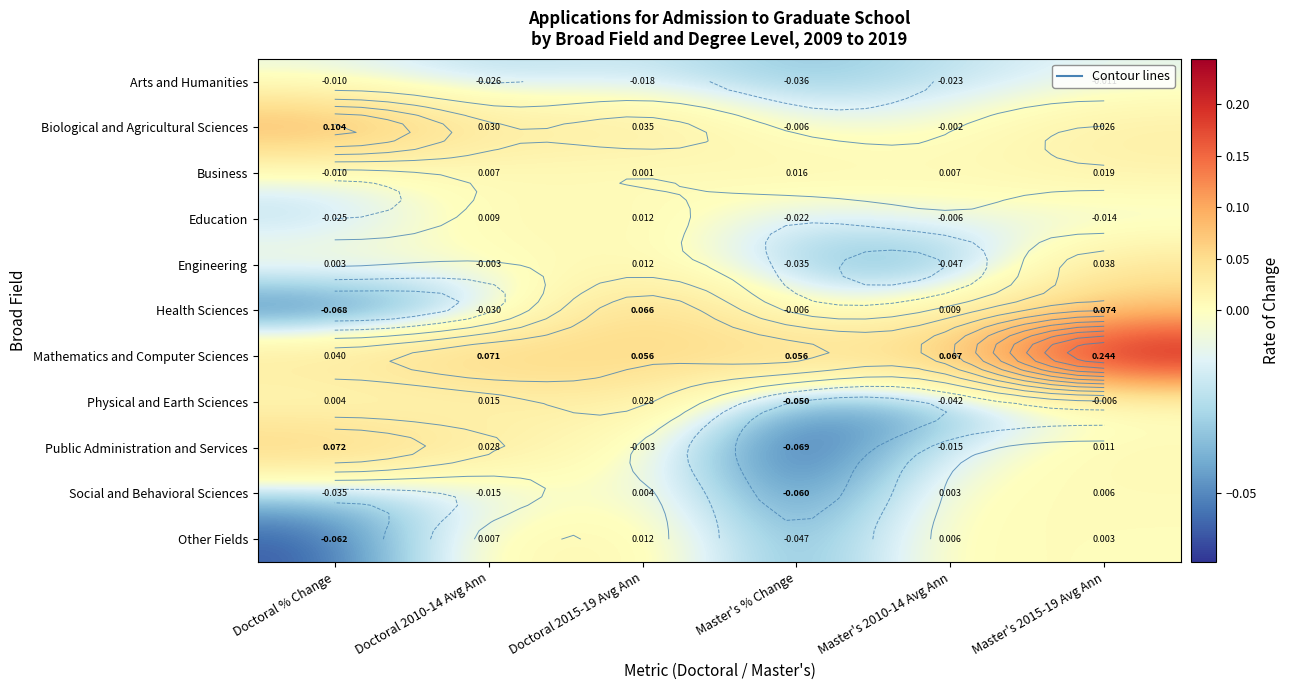

What is the total value across all series at Master's % Change?

-0.3